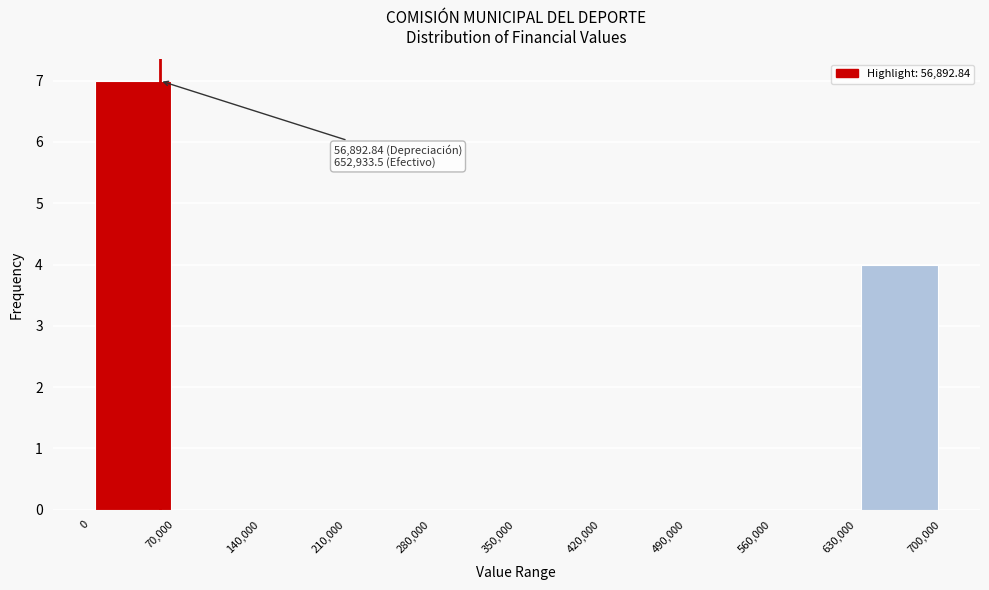

Over which range of the x-axis is the bar tallest?

0 to 70,000